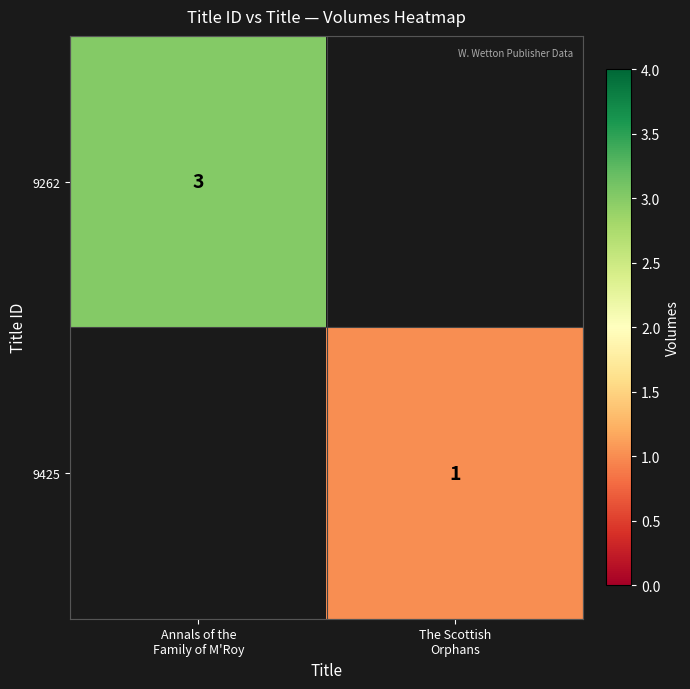

The value of 9425 at Annals of the Family of M'Roy is 0. True or false?

True